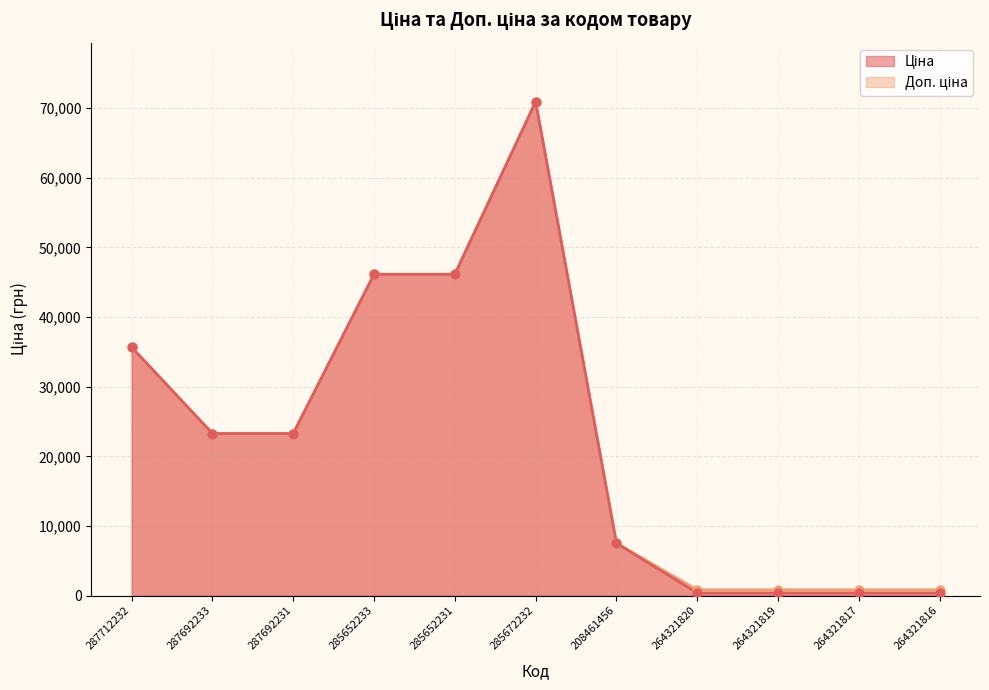

At how many categories does at least one series exceed 61168?

1